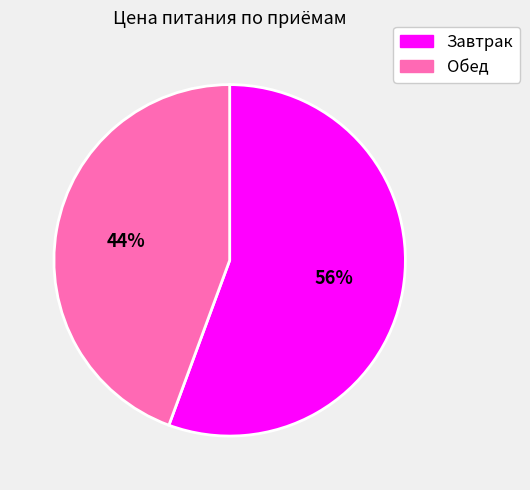

Is there a majority slice in this chart?

Yes